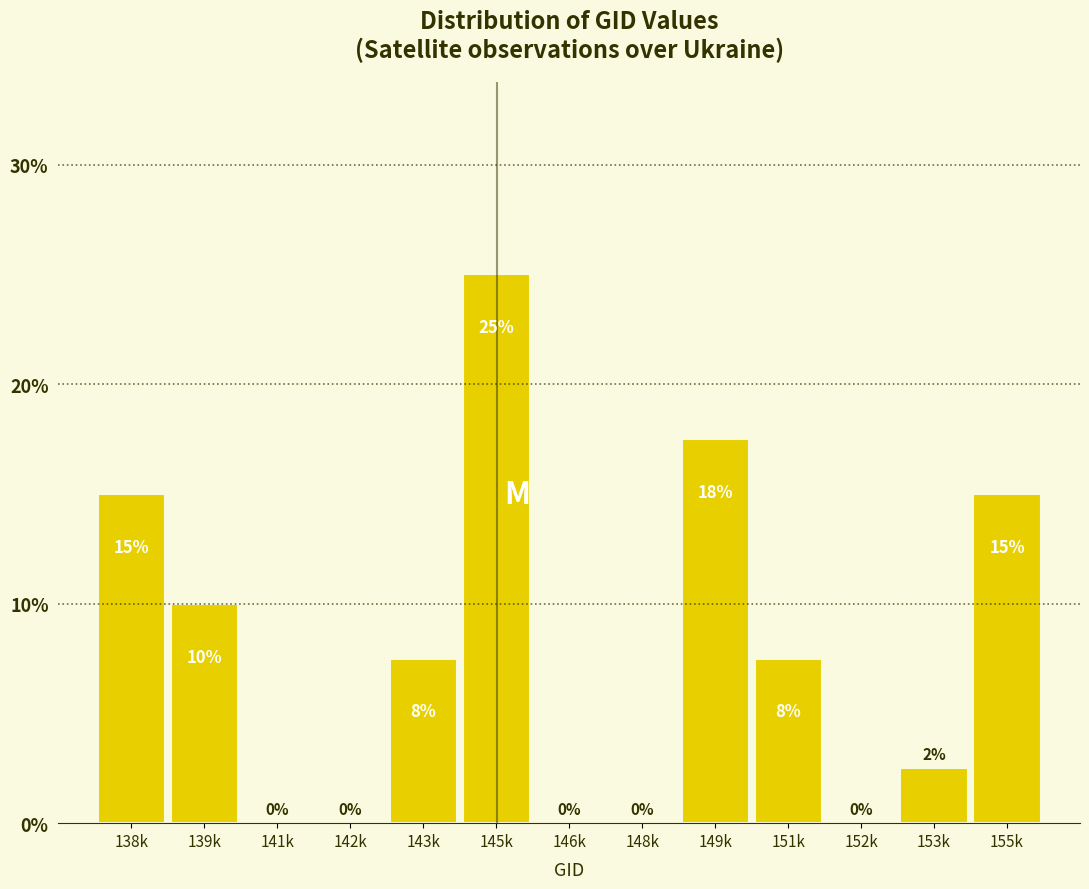

What is the change in value from 139k to 155k?

+5.0